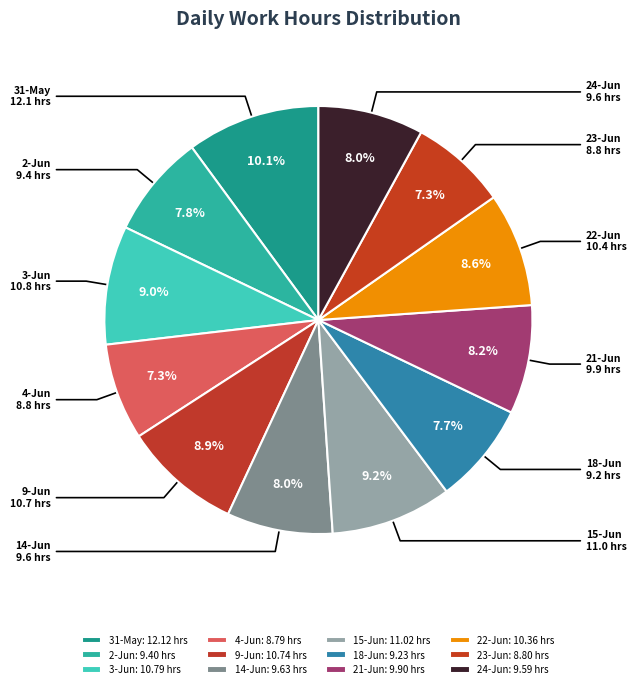

Approximately how many times larger is the value at 15-Jun compared to 21-Jun?

1.1